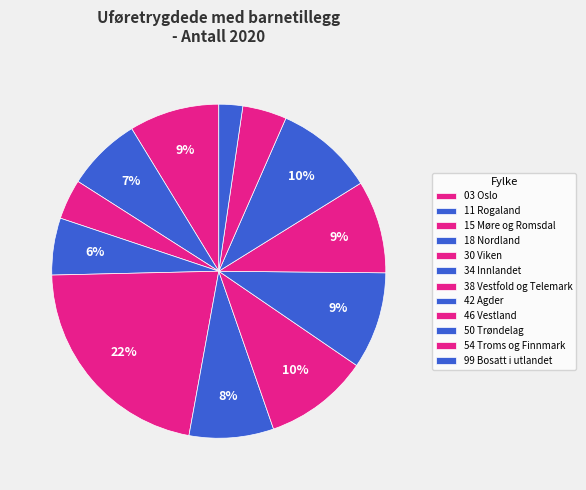

How many segments does this pie chart have?

12